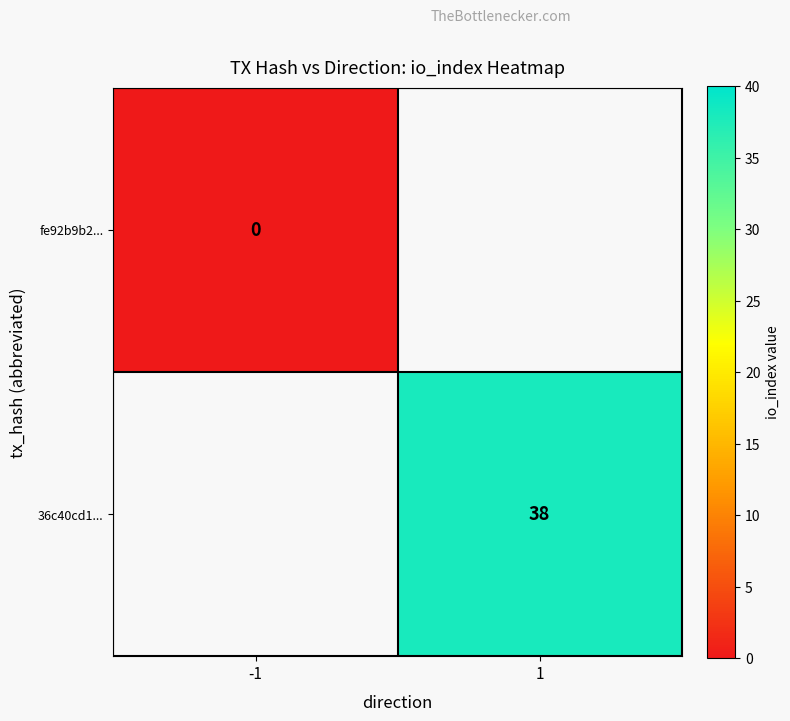

Is the value of fe92b9b2... at -1 greater than the value of 36c40cd1... at 1?

No